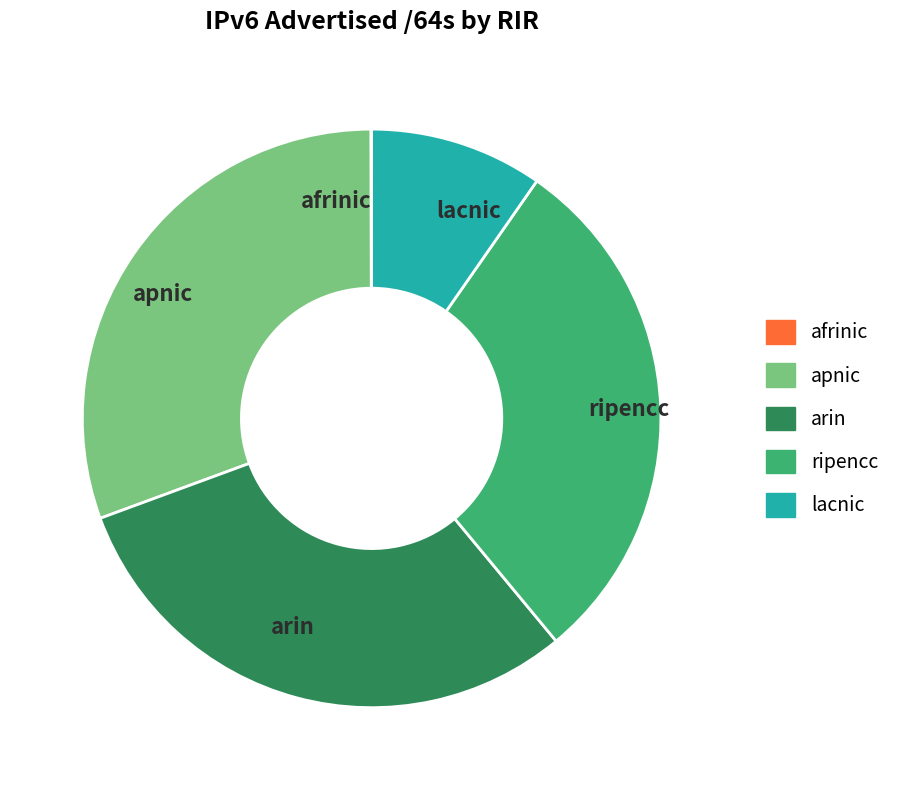

Combined, do lacnic and ripencc account for over 50%?

No